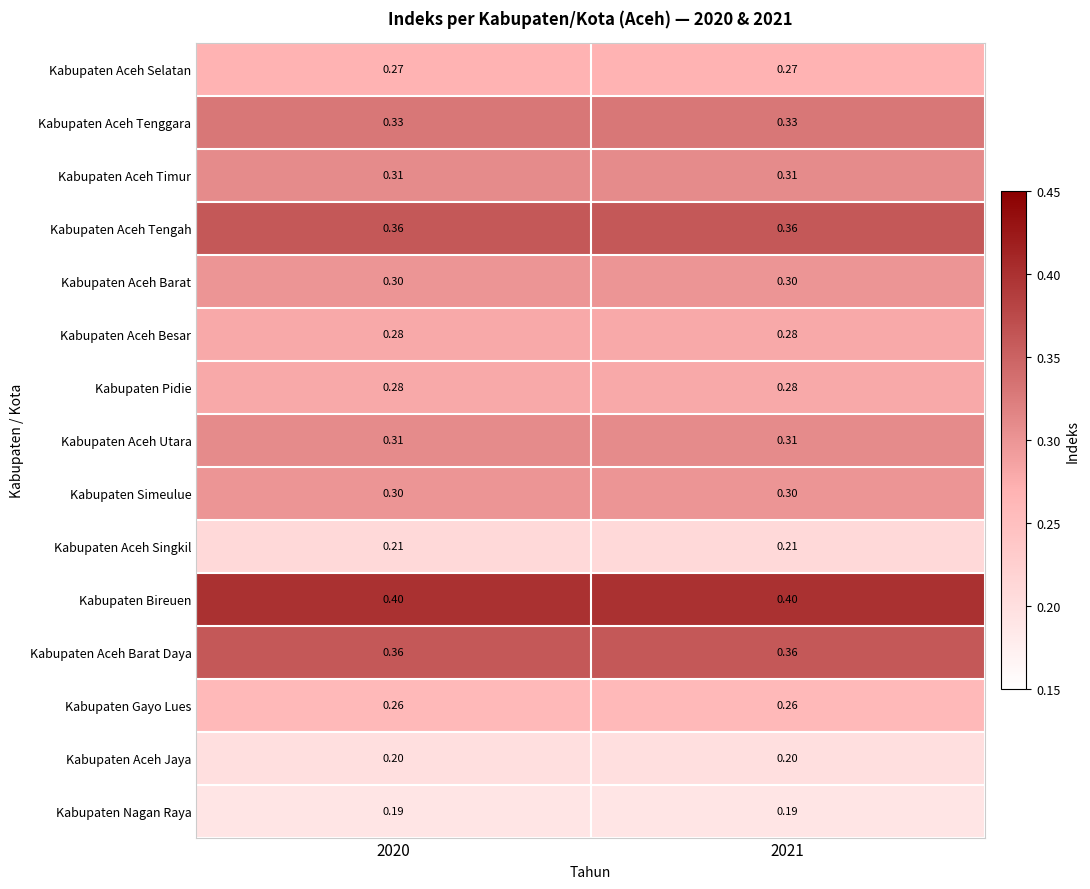

Is the value of Kabupaten Aceh Singkil at 2021 greater than the value of Kabupaten Aceh Utara at 2020?

No